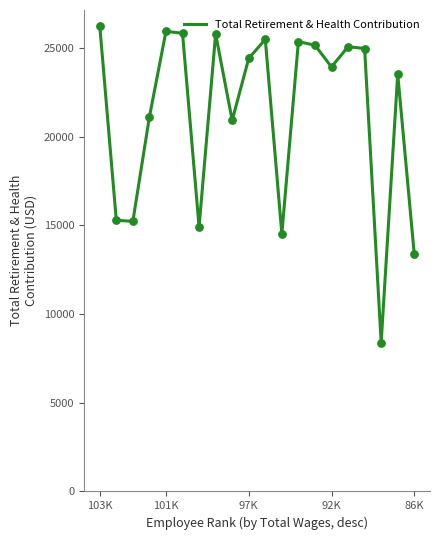

What is the greatest value displayed?

26259